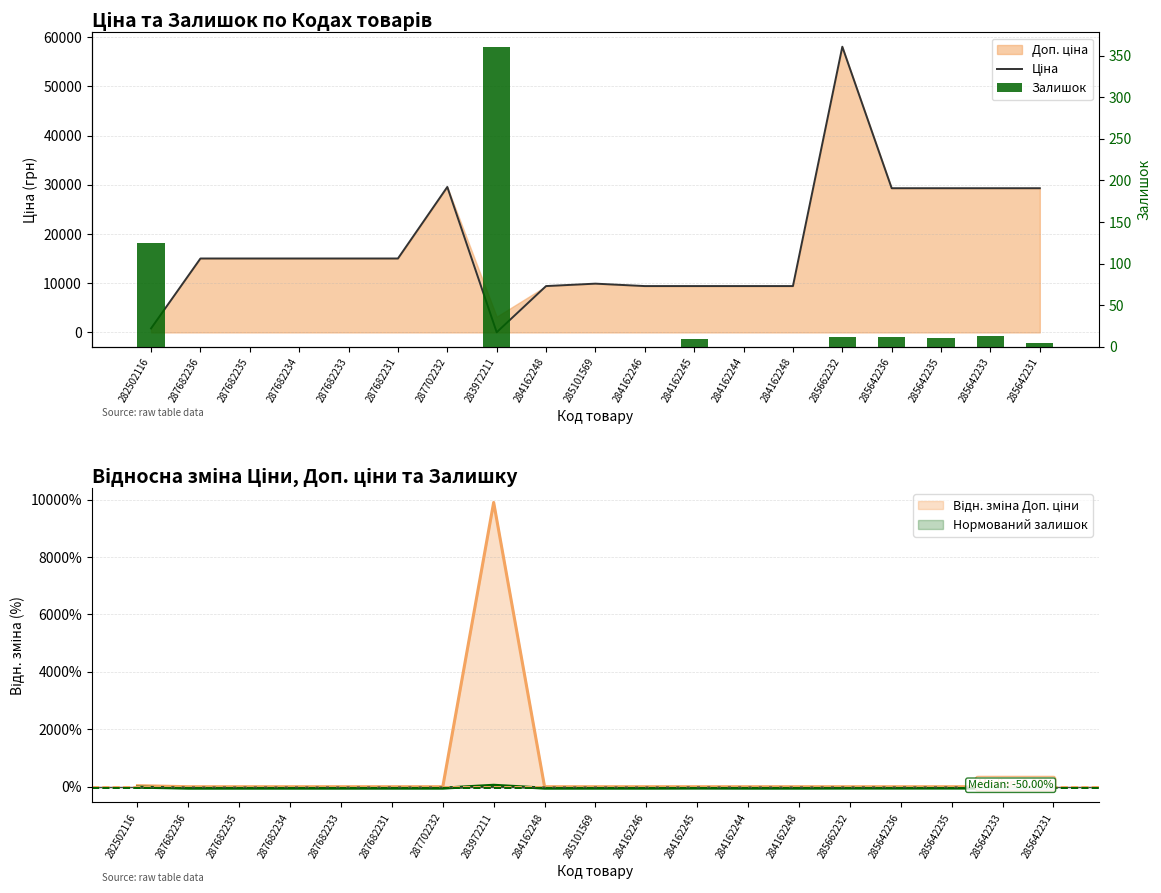

What is the label of the 18th bar from the left?

285642233